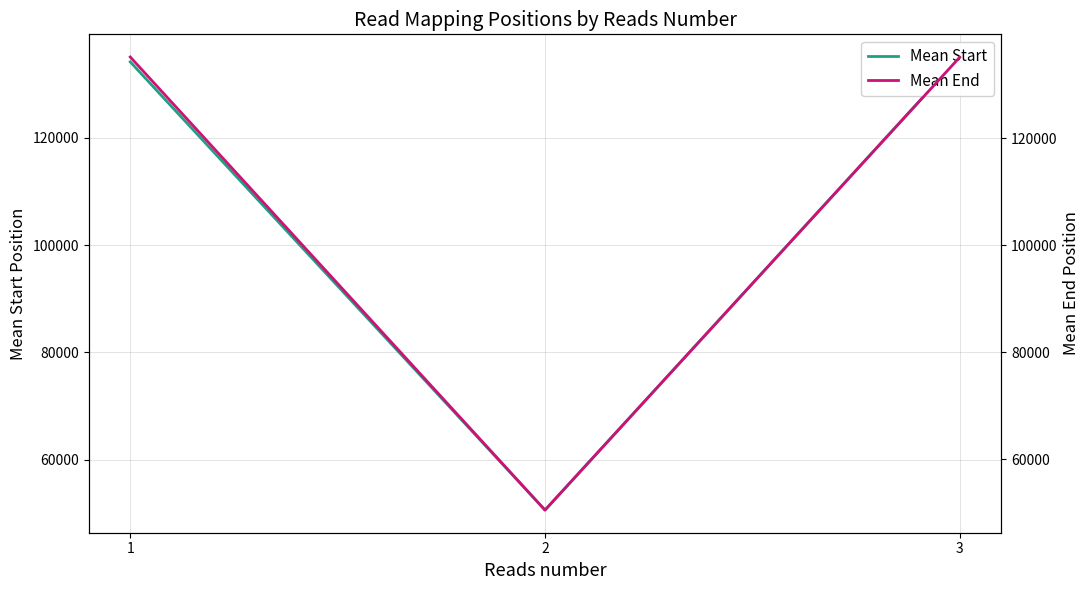

List the series in order of their overall mean, lowest first.

Mean Start, Mean End